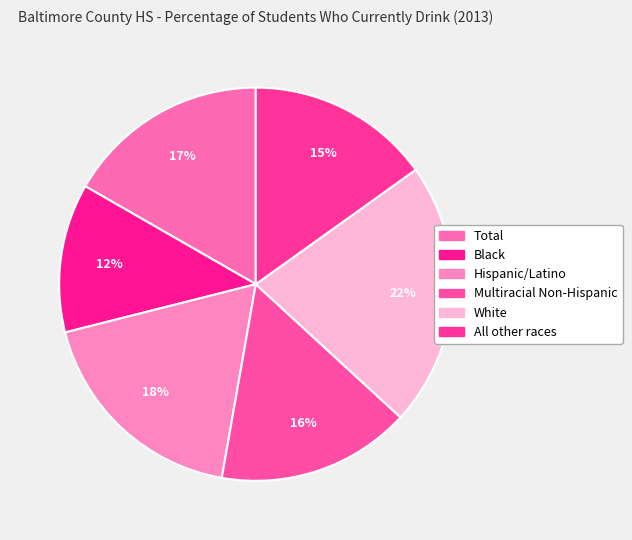

How many slices are in this pie chart?

6